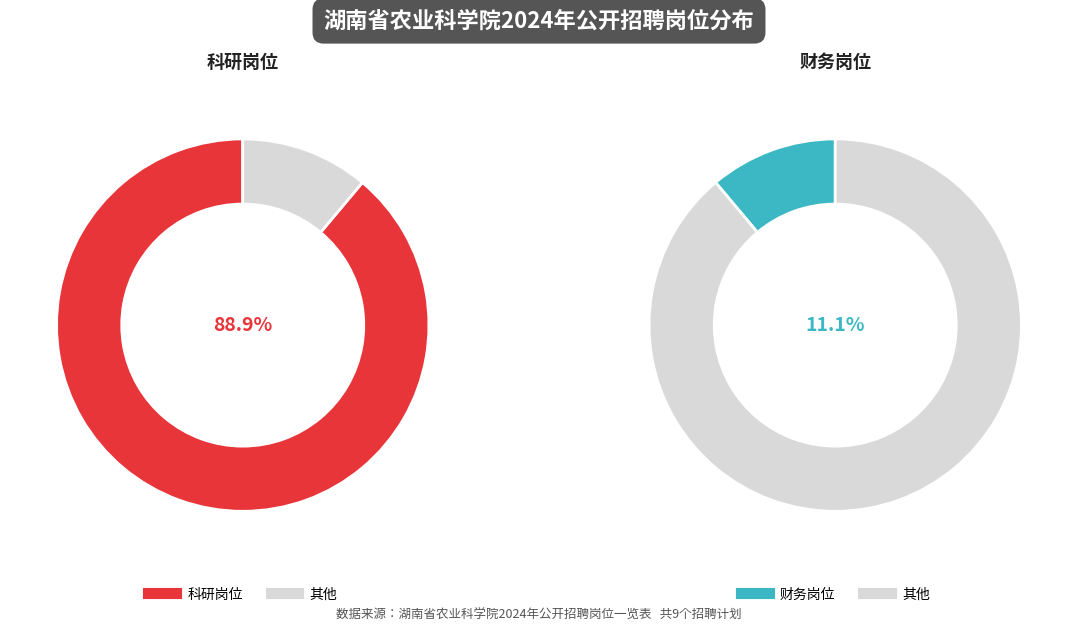

What portion of the pie excludes 财务?

88.9%